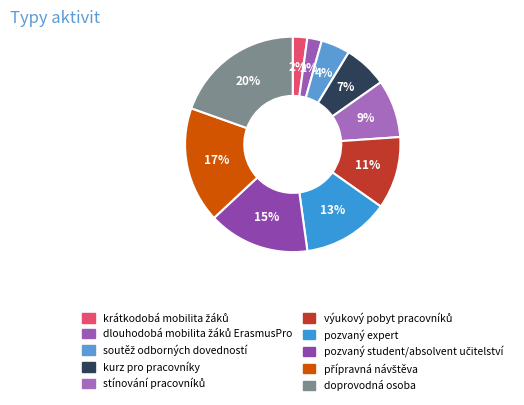

Count the number of slices in the pie.

10